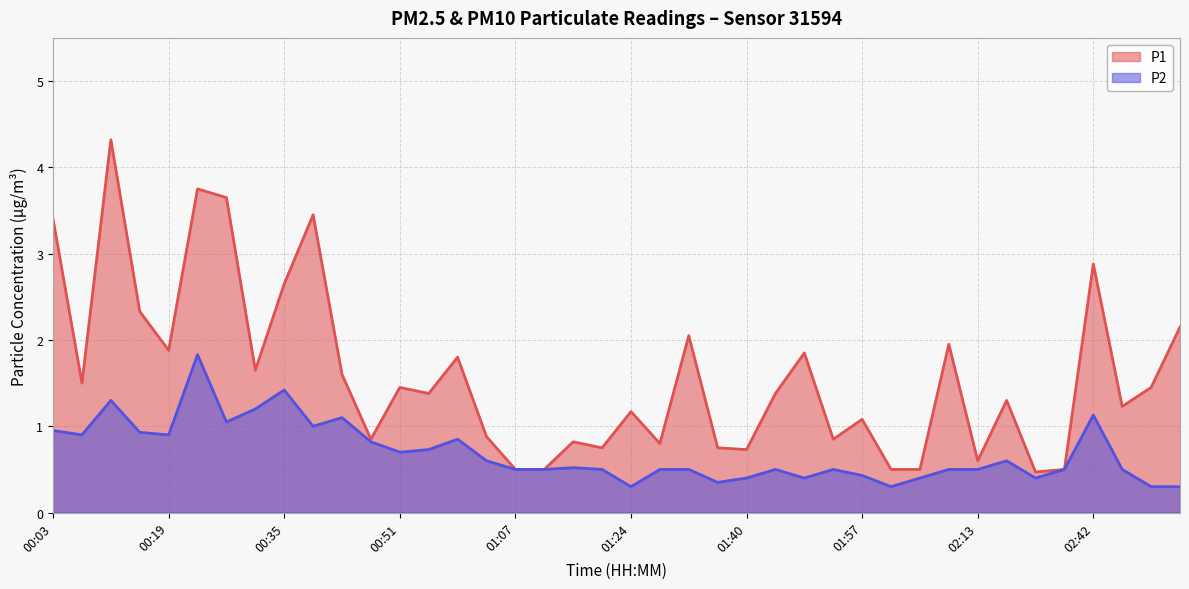

What is the label of the 31st point from the right?

00:39